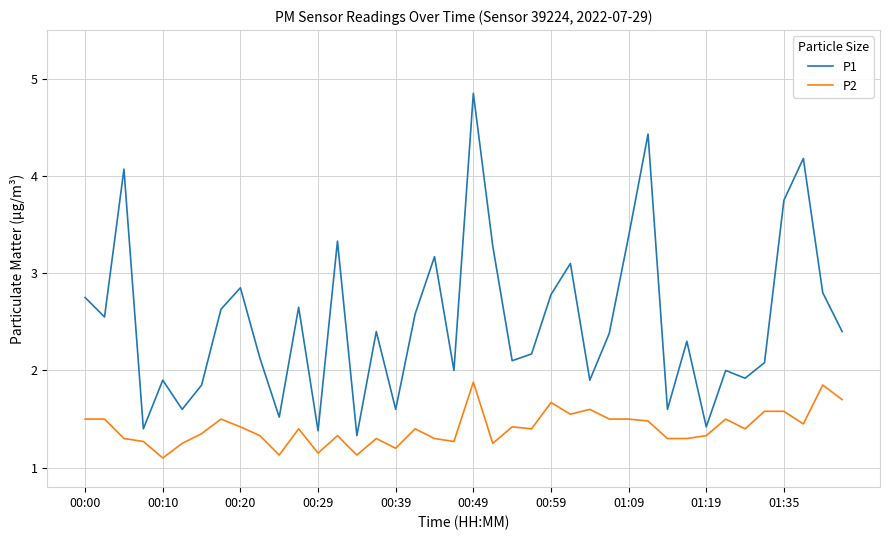

Which series has the largest total across all categories?

P1